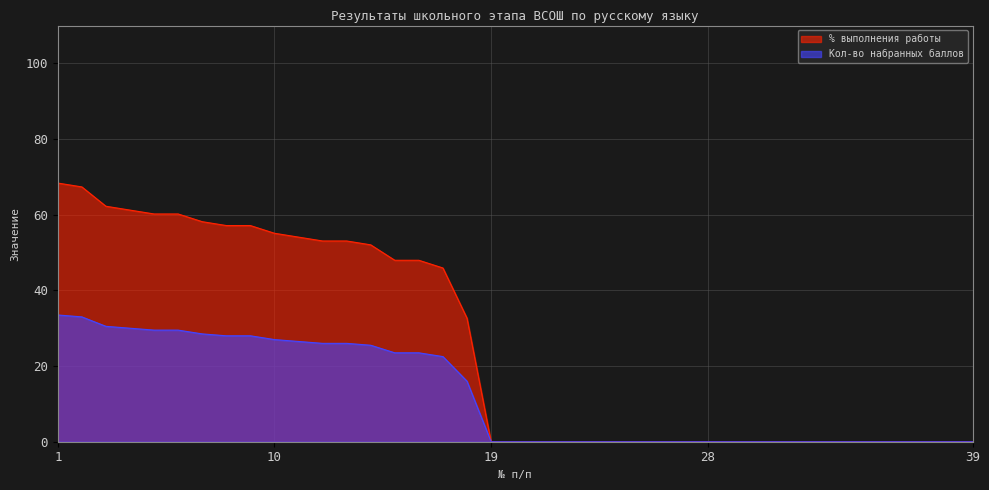

Which series changed the most between 32 and 38?

% выполнения работы